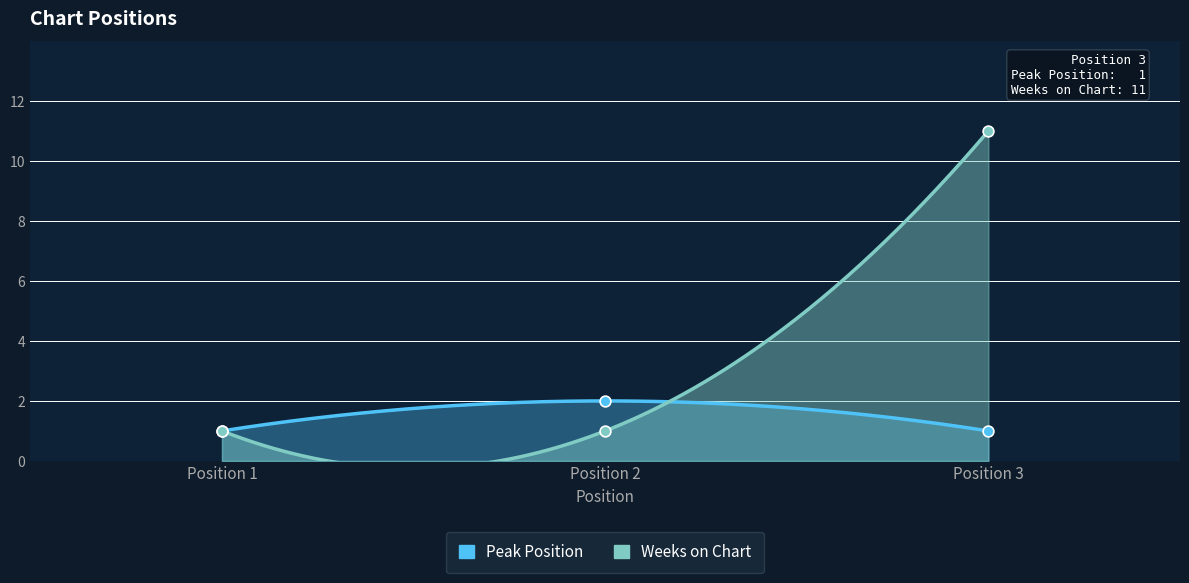

Which series reaches the minimum Y coordinate?

Peak Position